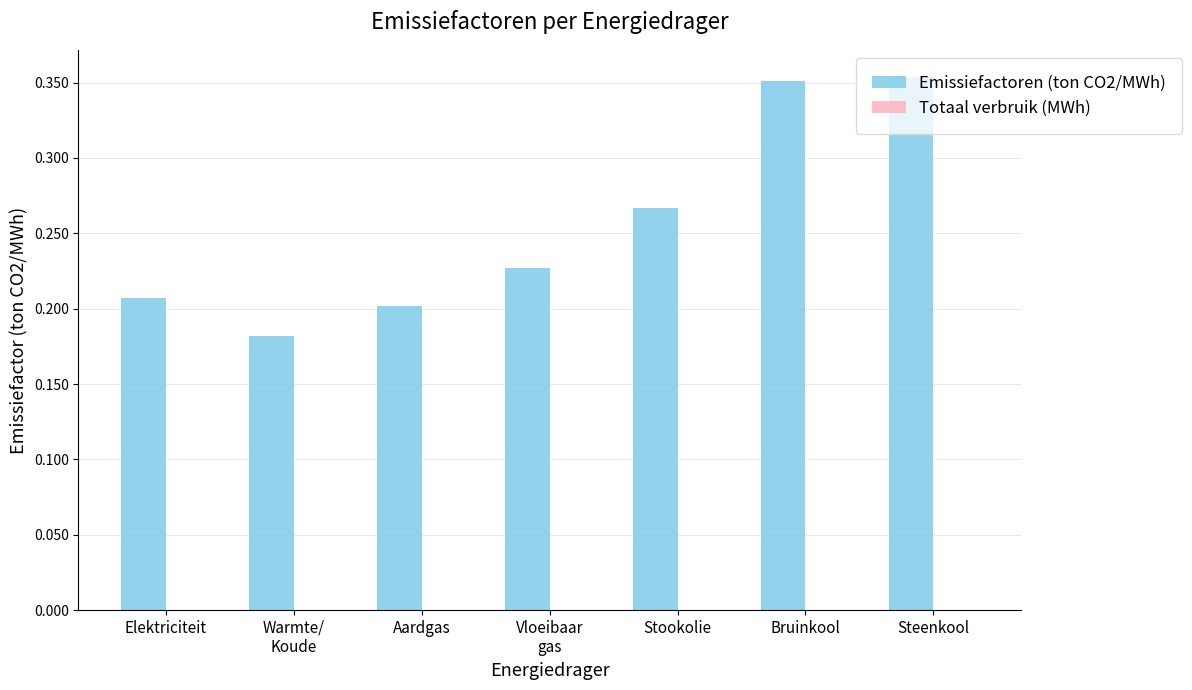

Are the bars grouped side by side (vs. stacked)?

No